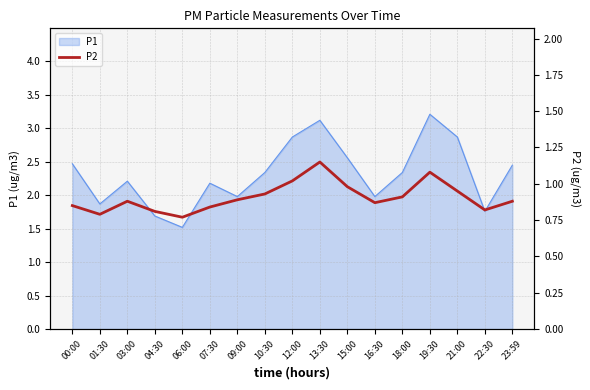

Is it true that the value at 00:00 is 0.8?

True